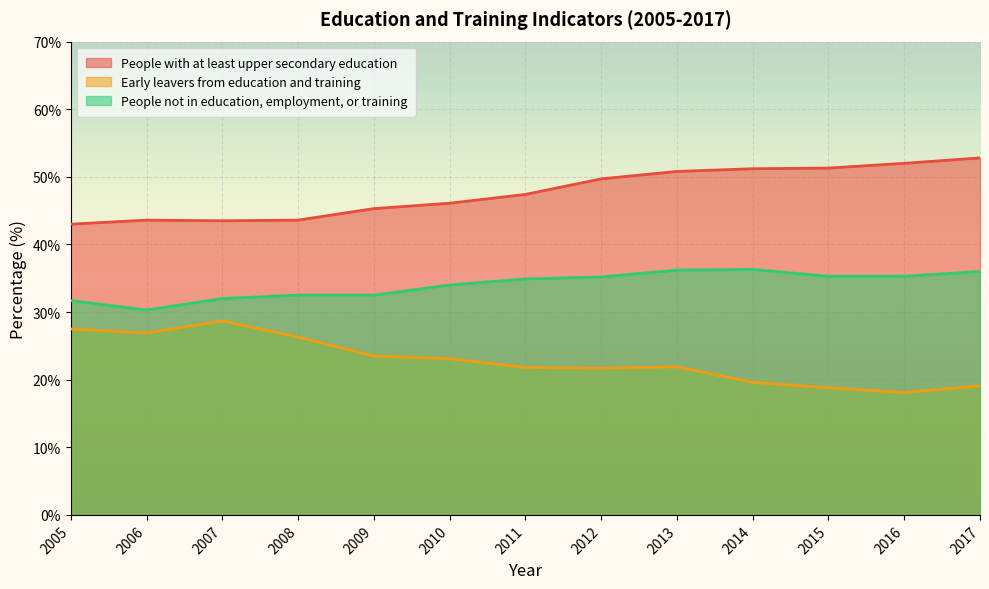

Count the number of data series in this chart.

3